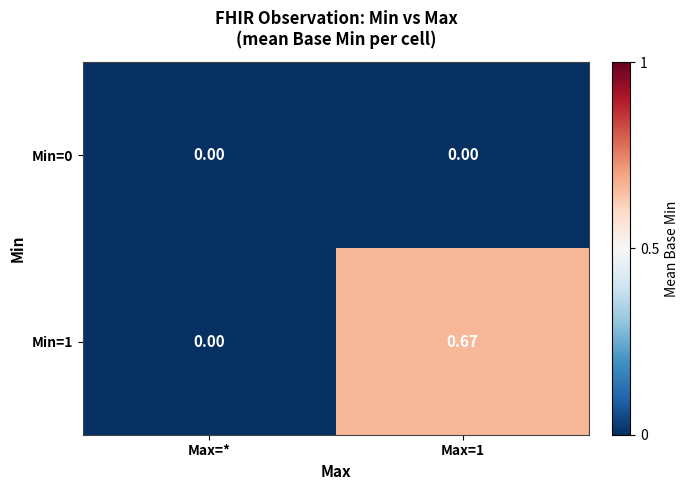

Is the value of Min=1 at Max=1 greater than the value of Min=0 at Max=*?

Yes